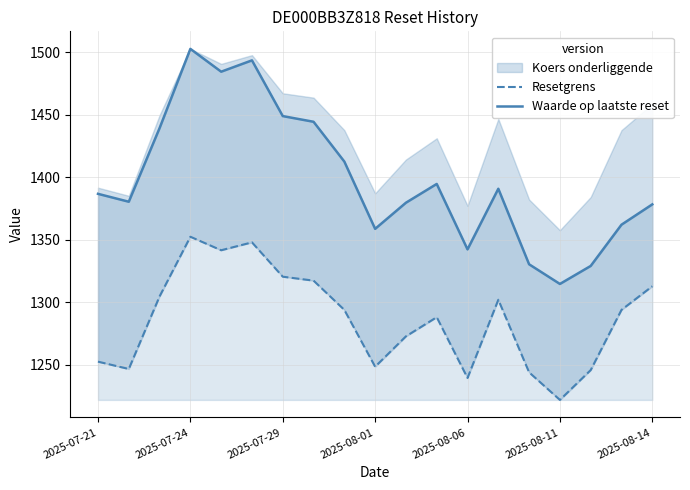

Reading left to right, extract all data points from this chart.

Resetgrens: 1252.3	1246.5	1304.5	1352.2	1341.5	1347.8	1320.3	1317.2	1293.8	1248.3	1272.6	1287.9	1239.3	1301.8	1243.8	1221.8	1245.6	1293.8	1312.7
Waarde op laatste reset: 1386.6	1380.3	1439.1	1502.5	1484.3	1493.3	1448.8	1444.2	1412.4	1358.6	1379.5	1394.5	1342.1	1390.6	1330.2	1314.5	1328.9	1361.9	1378.1